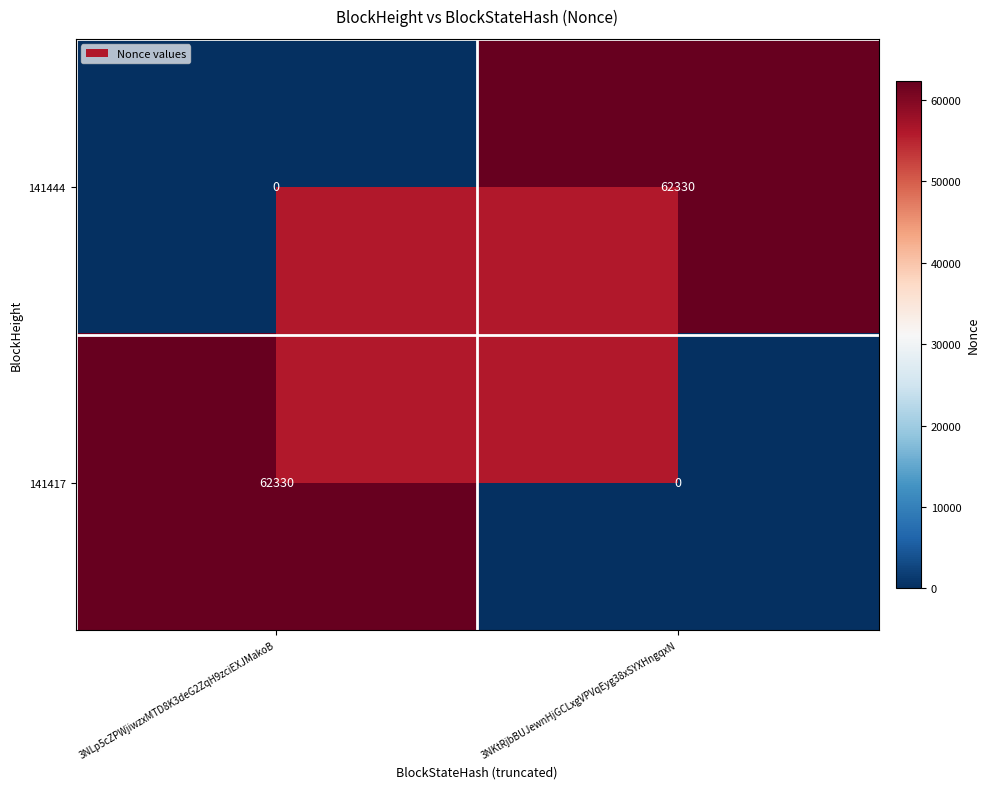

Is it true that 141417 equals -38443 at 3NKtRjbBUJewnHjGCLxgVPVqEyg38xSYXHngqxN?

False